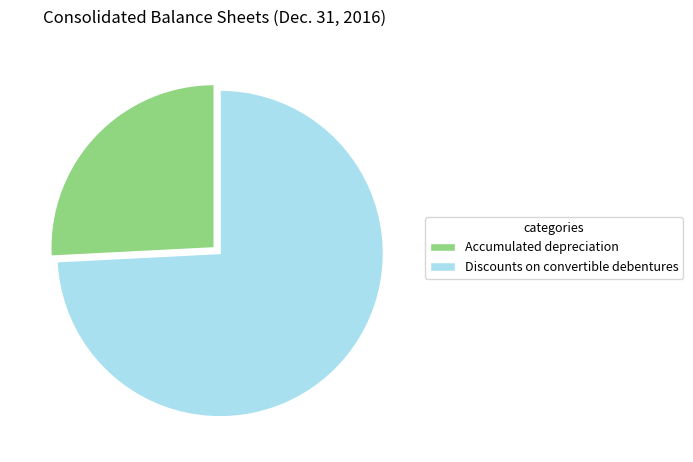

Approximately how many times larger is the value at Discounts on convertible debentures compared to Accumulated depreciation?

2.9